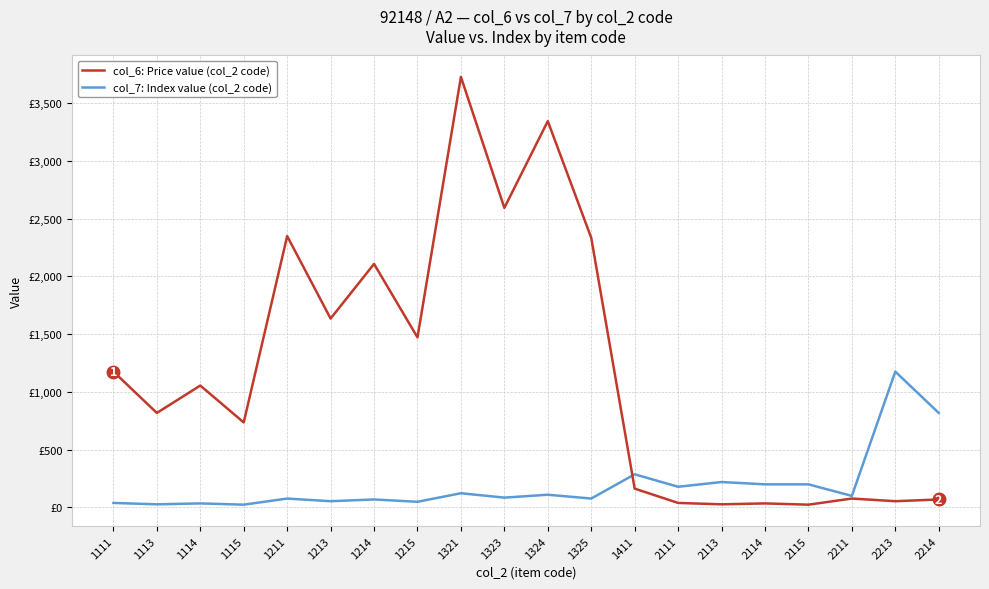

What are all the series names shown in the legend?

col_6: Price value (col_2 code), col_7: Index value (col_2 code)